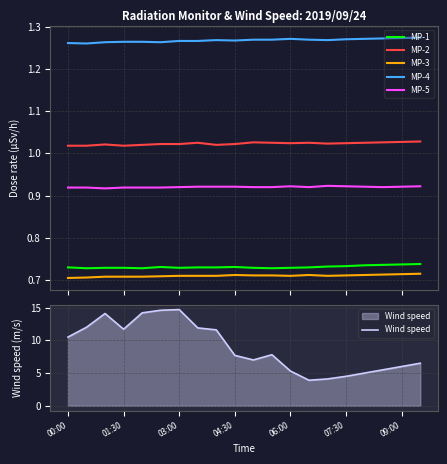

What is the lowest value of the MP-1 series?

0.7